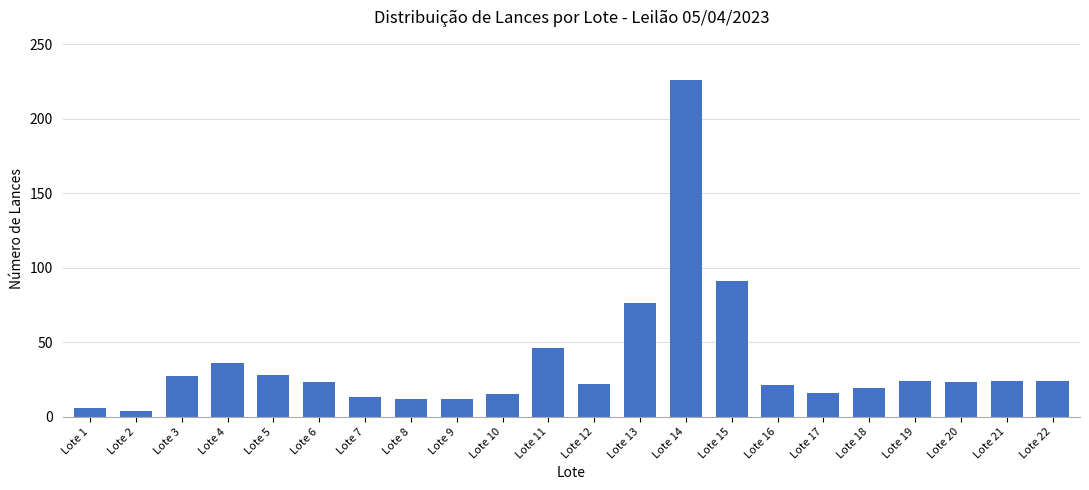

Which has a higher value, Lote 10 or Lote 21?

Lote 21